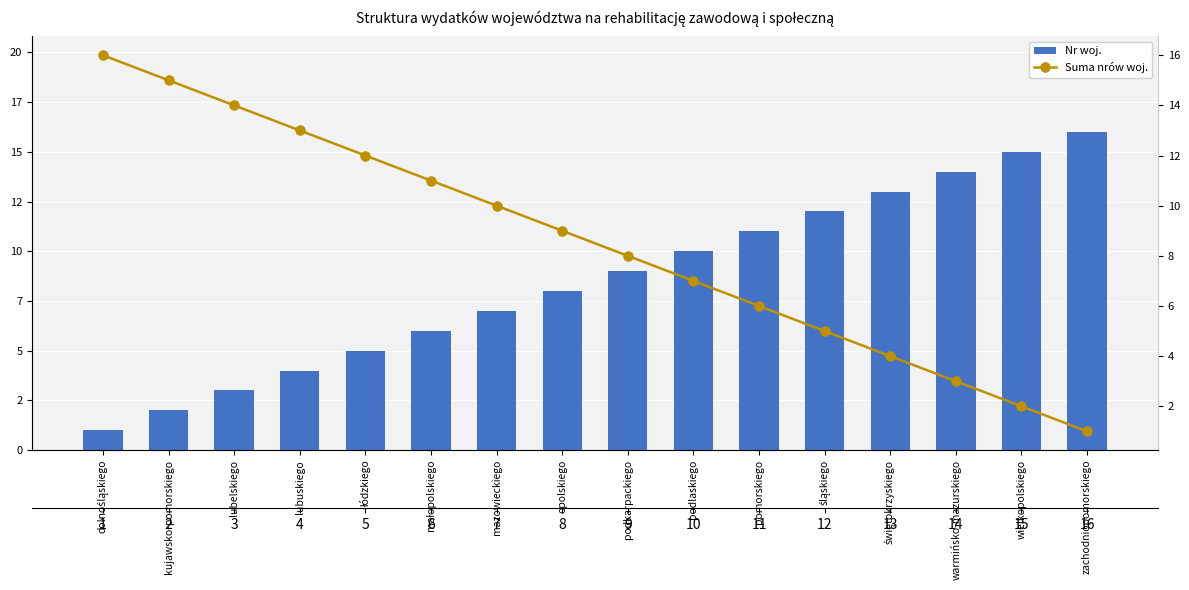

Between lubelskiego and opolskiego, which is larger?

opolskiego